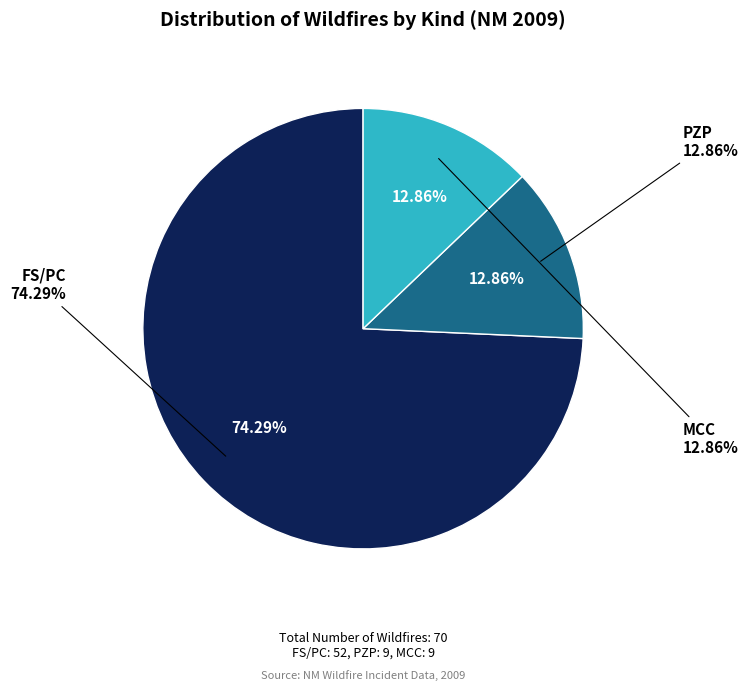

Which slice represents more than half of the pie?

FS/PC